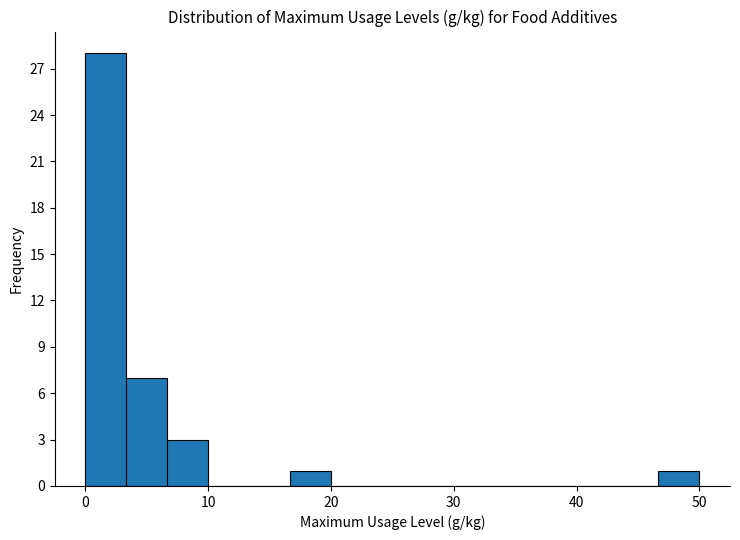

Around what value on the x-axis is the tallest bar? Give the approximate position of its centre, as read against the axis.

2